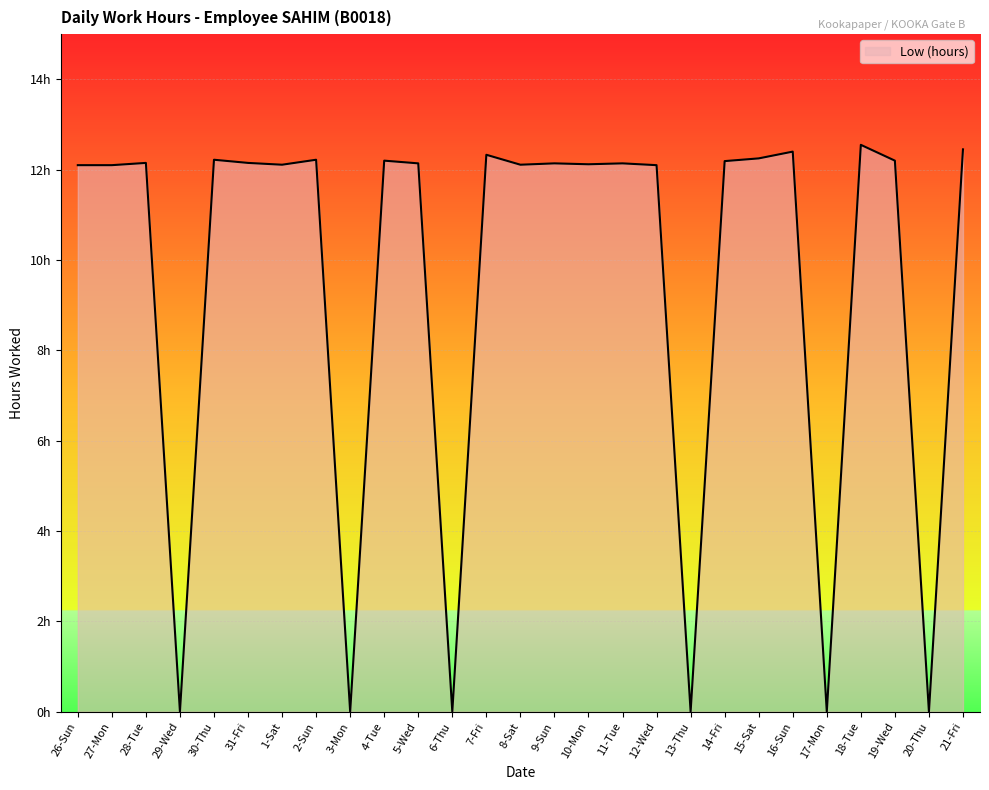

What is the difference between the maximum and minimum values?

12.6